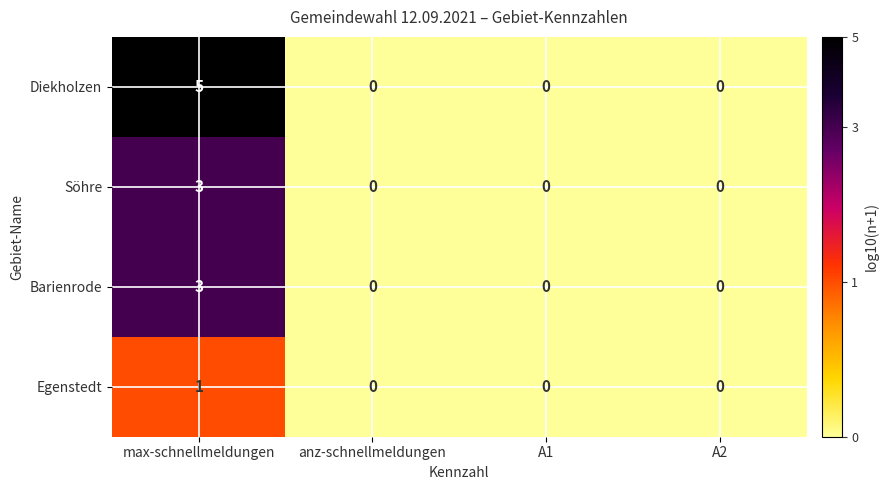

Reading right to left, extract all data points from this chart.

Diekholzen: A2=0	A1=0	anz-schnellmeldungen=0	max-schnellmeldungen=5
Söhre: A2=0	A1=0	anz-schnellmeldungen=0	max-schnellmeldungen=3
Barienrode: A2=0	A1=0	anz-schnellmeldungen=0	max-schnellmeldungen=3
Egenstedt: A2=0	A1=0	anz-schnellmeldungen=0	max-schnellmeldungen=1